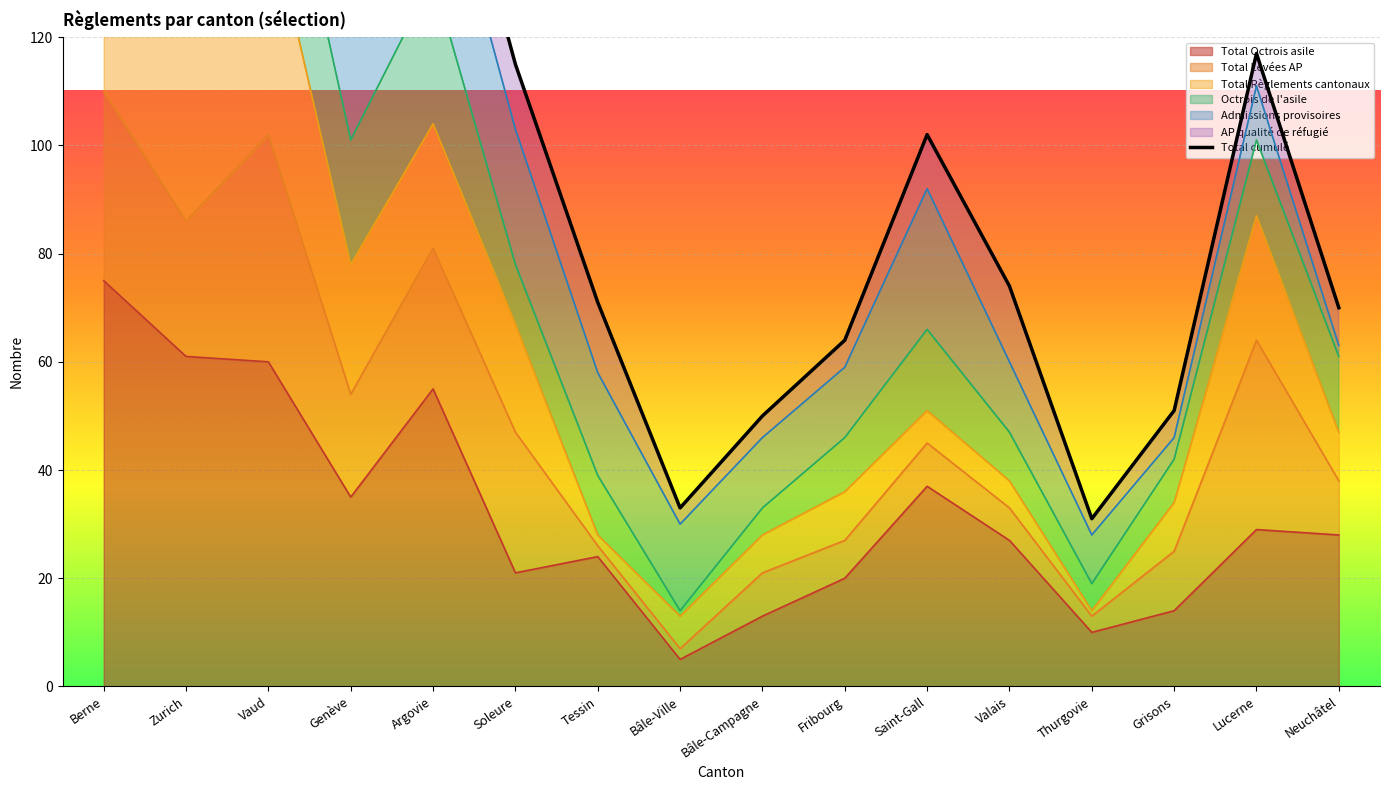

Reading left to right, what are all the values shown in this chart?

275	253	226	156	171	115	71	33	50	64	102	74	31	51	117	70